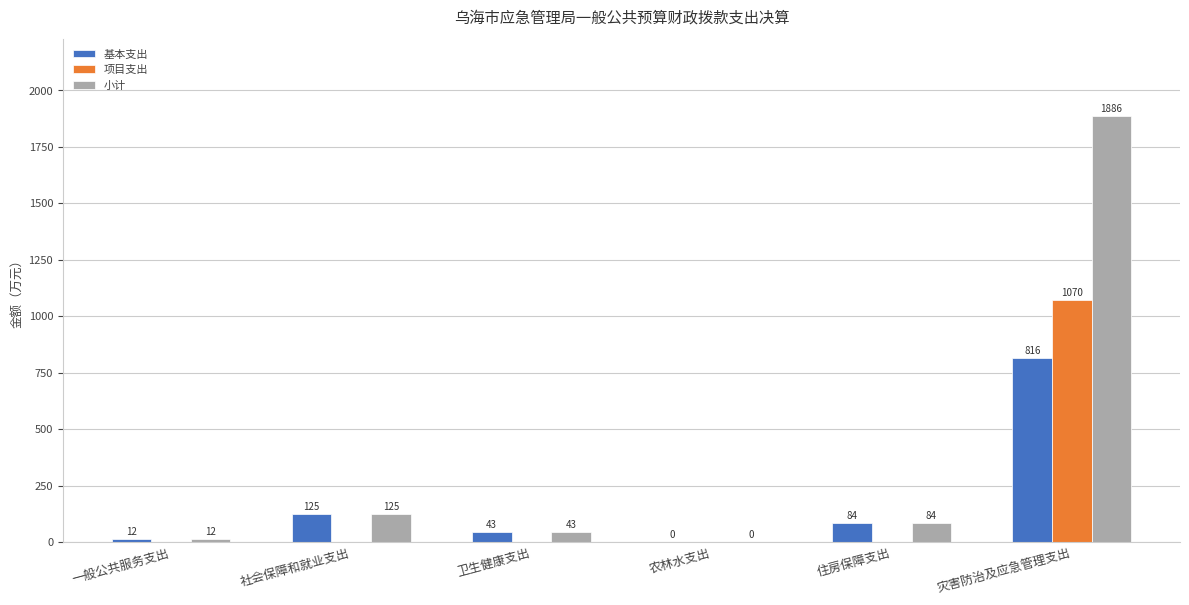

How many data points in 基本支出 are above 84?

3